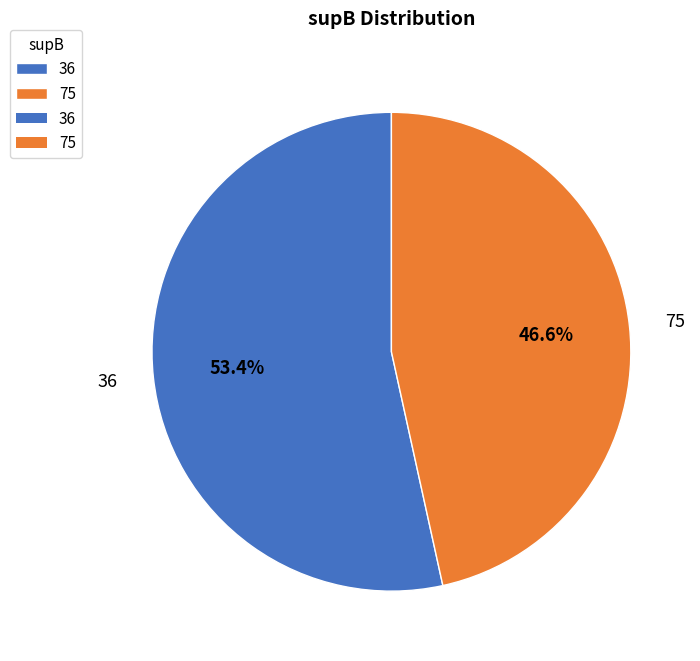

What is the total percentage of 36 and 75?

100.0%